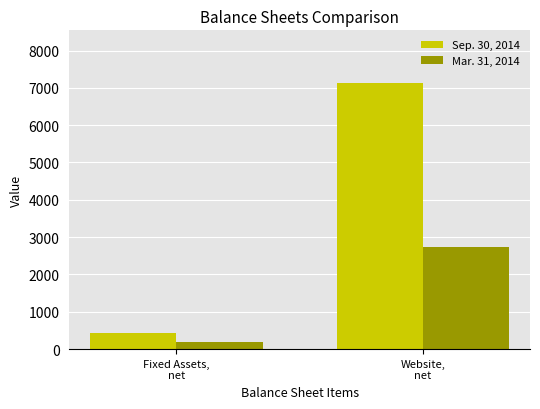

Which series has the largest total across all categories?

Sep. 30, 2014